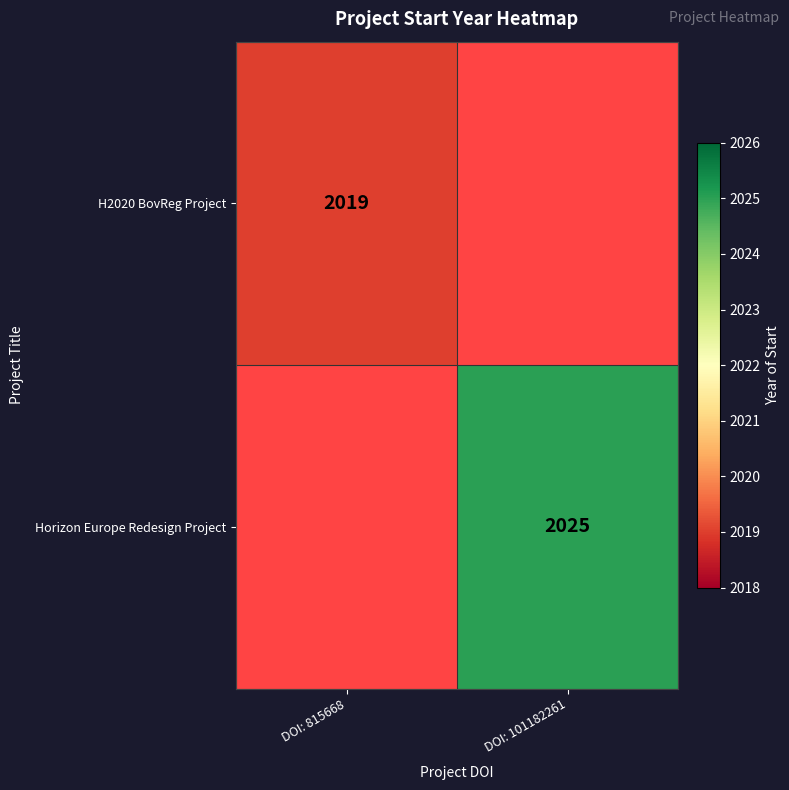

Is it true that Horizon Europe Redesign Project equals 2025 at DOI: 101182261?

True